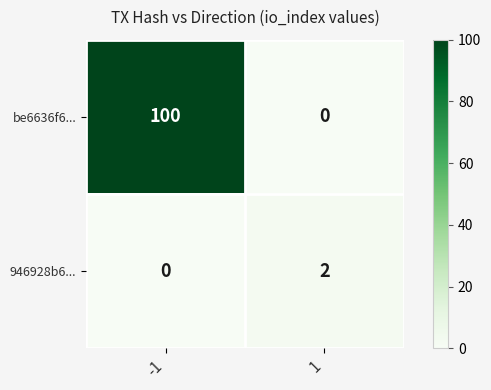

What is the average value of the be6636f6... series?

50